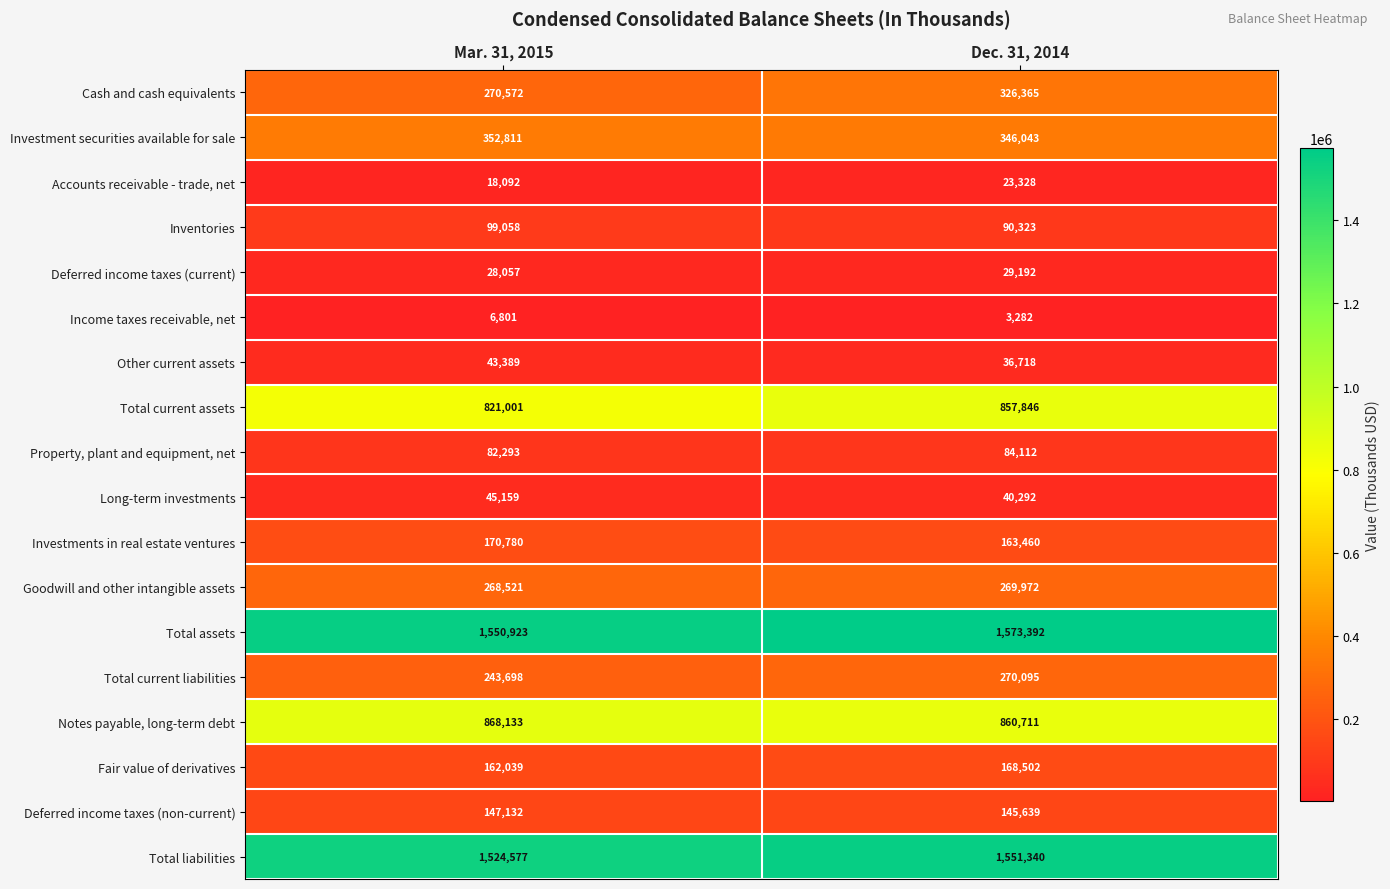

At which label is Cash and cash equivalents closest to 298468?

Mar. 31, 2015